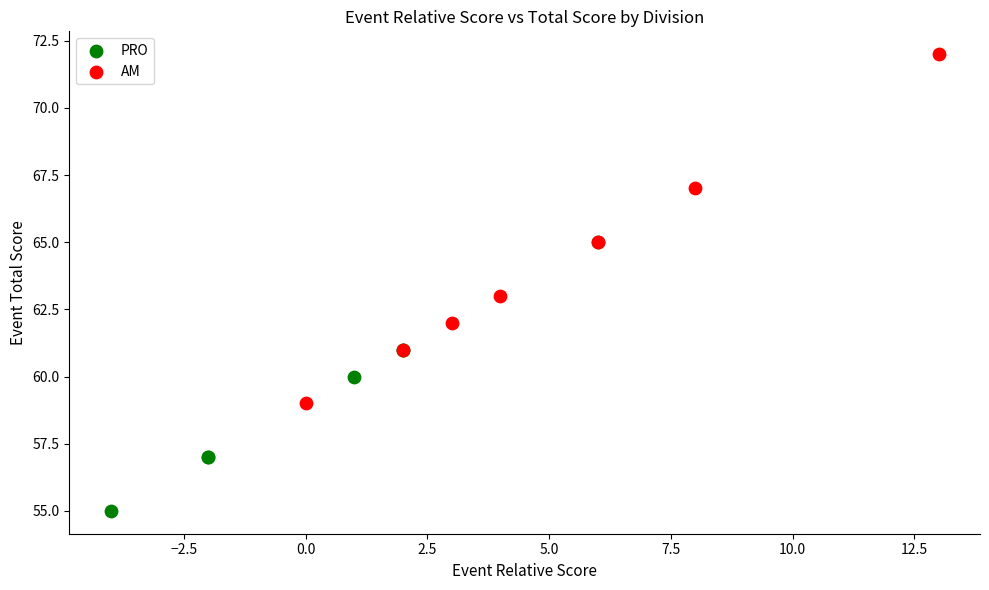

Which series reaches the maximum Y coordinate?

AM